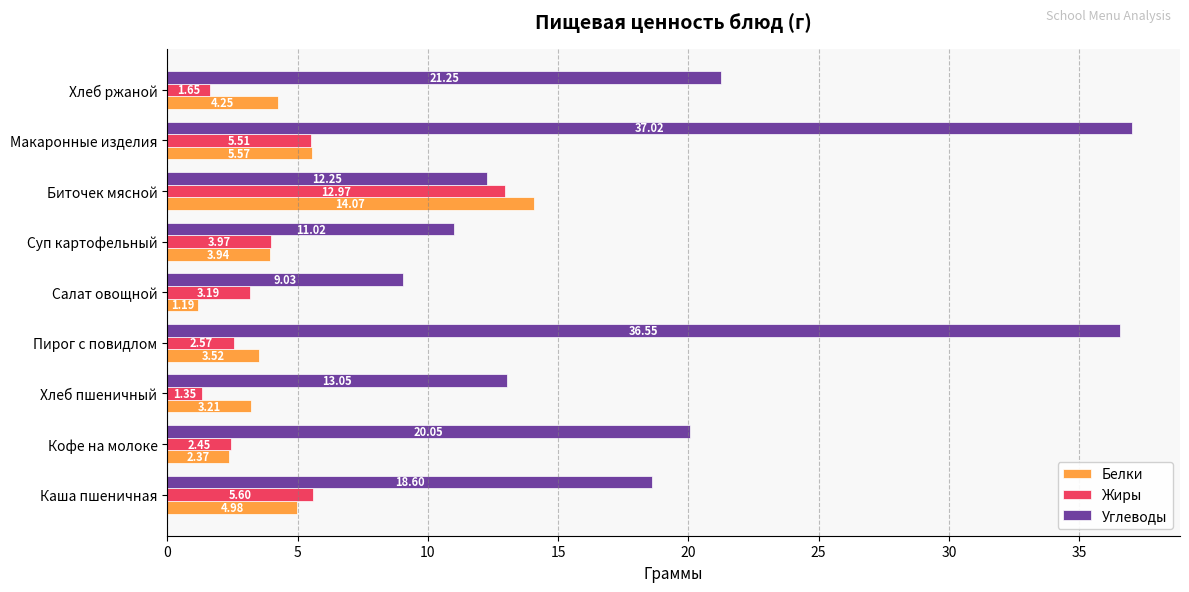

Which series has the largest total across all categories?

Углеводы